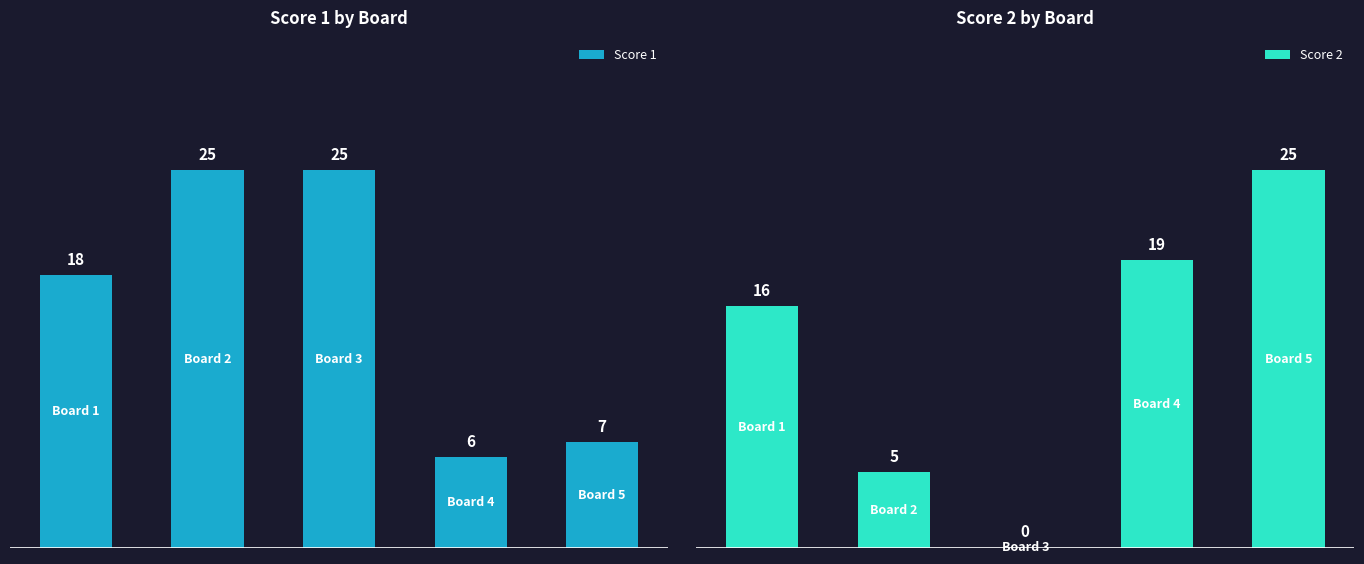

Reading left to right, list all the values displayed in this chart.

Score 1: 18	25	25	6	7
Score 2: 16	5	0	19	25